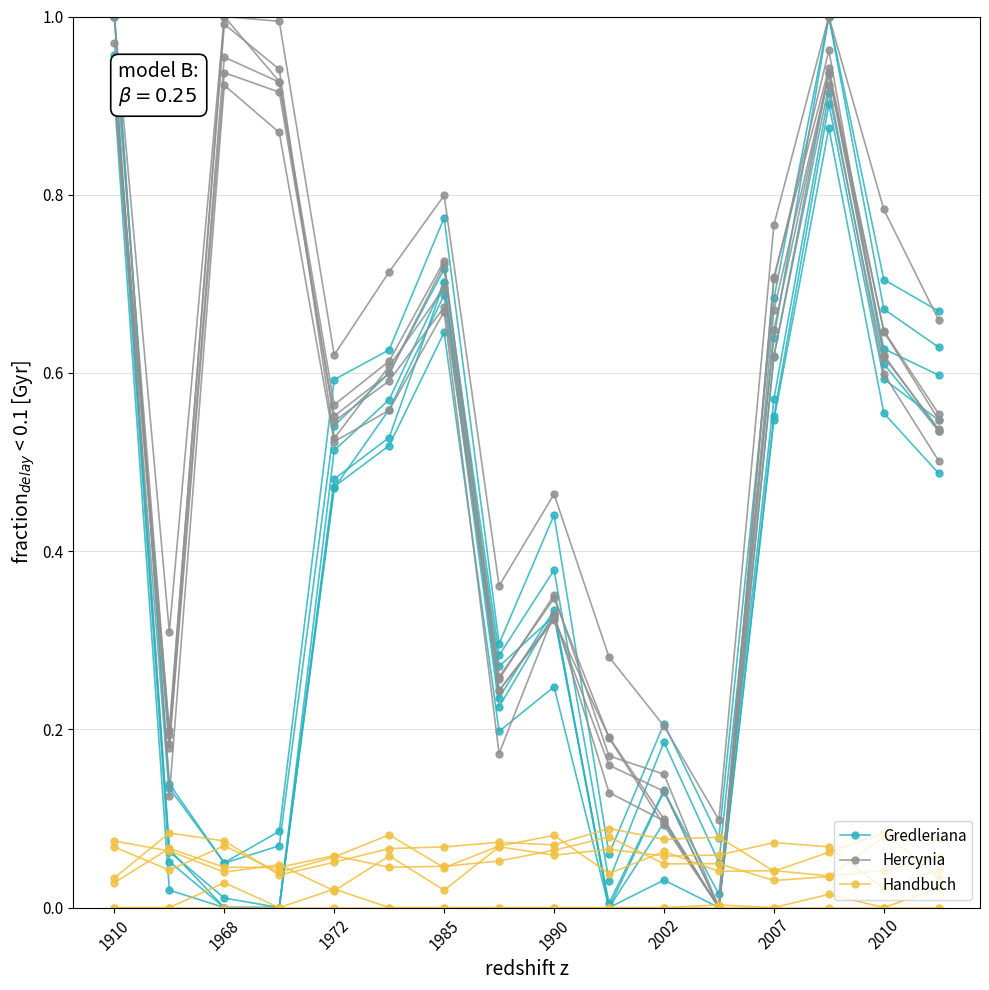

The Gredleriana series shows 0.3 at 1990. True or false?

True